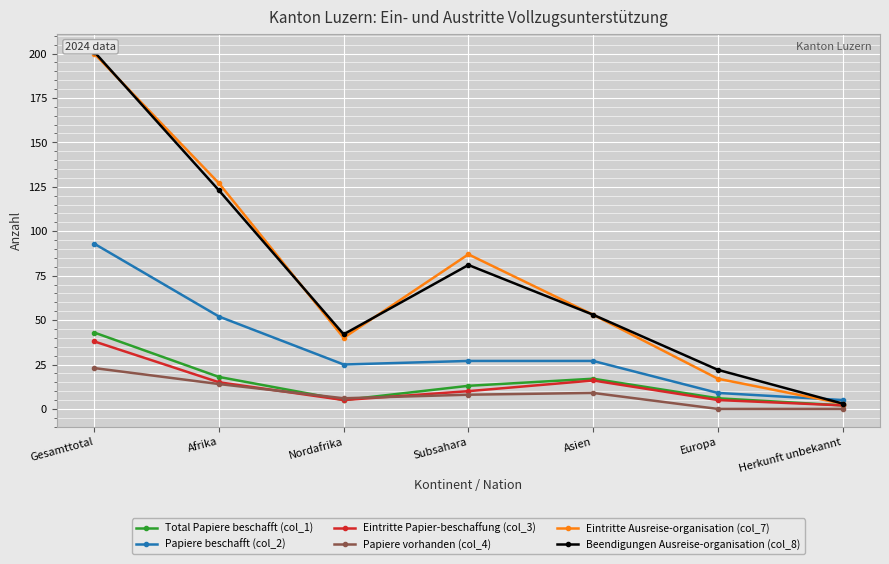

What is the difference between the maximum and second lowest values in the Beendigungen Ausreise-organisation (col_8) series?

179